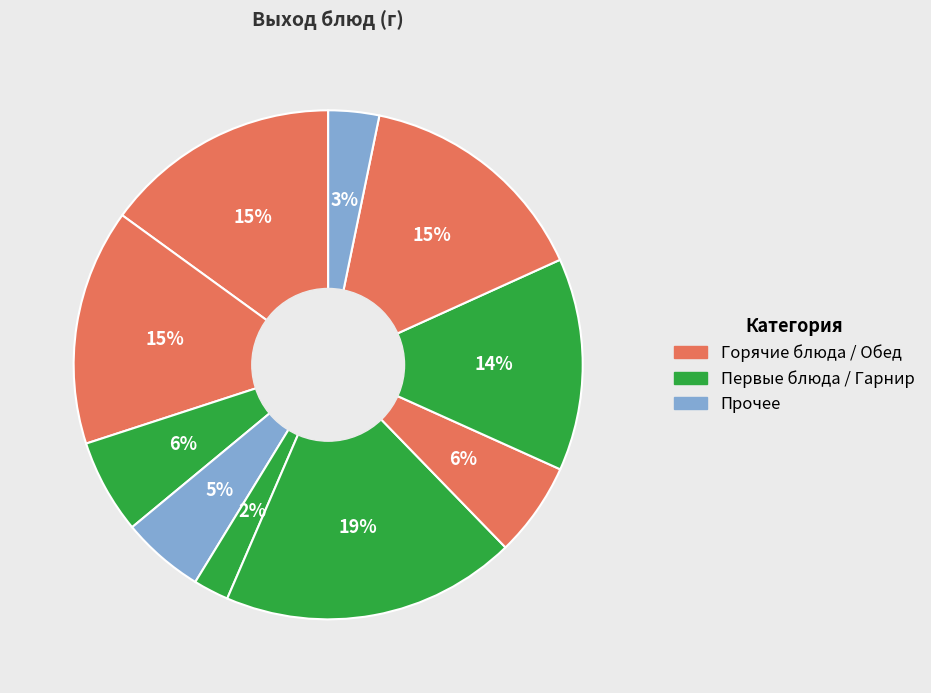

How many segments does this pie chart have?

10